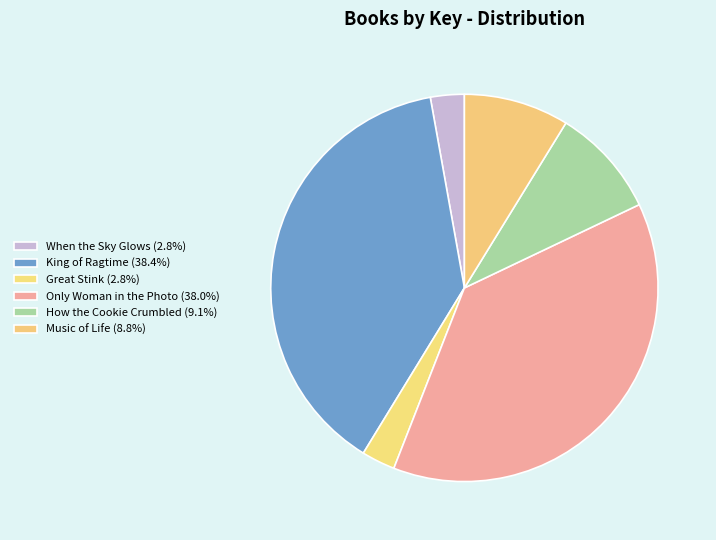

Does Great Stink account for over 50% of the chart?

No